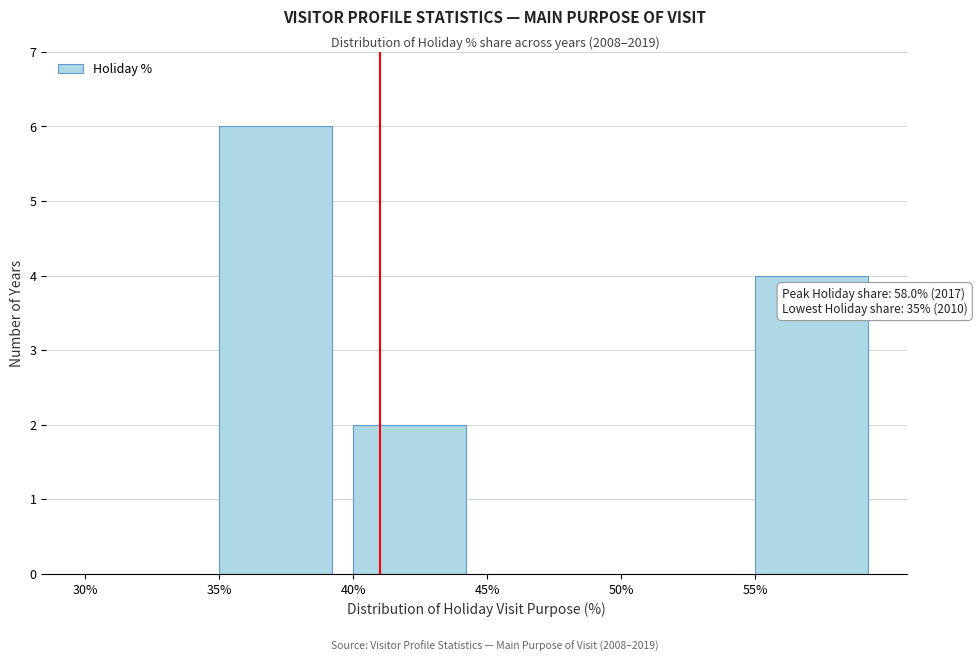

Which range on the x-axis has the tallest bar?

35 to 40